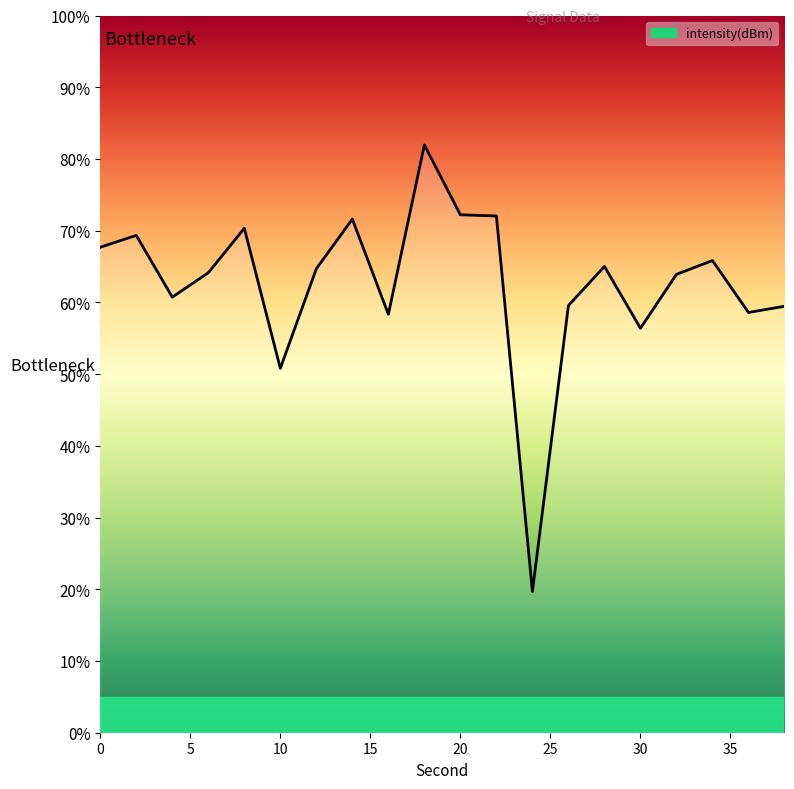

What is the smallest value displayed?

19.7